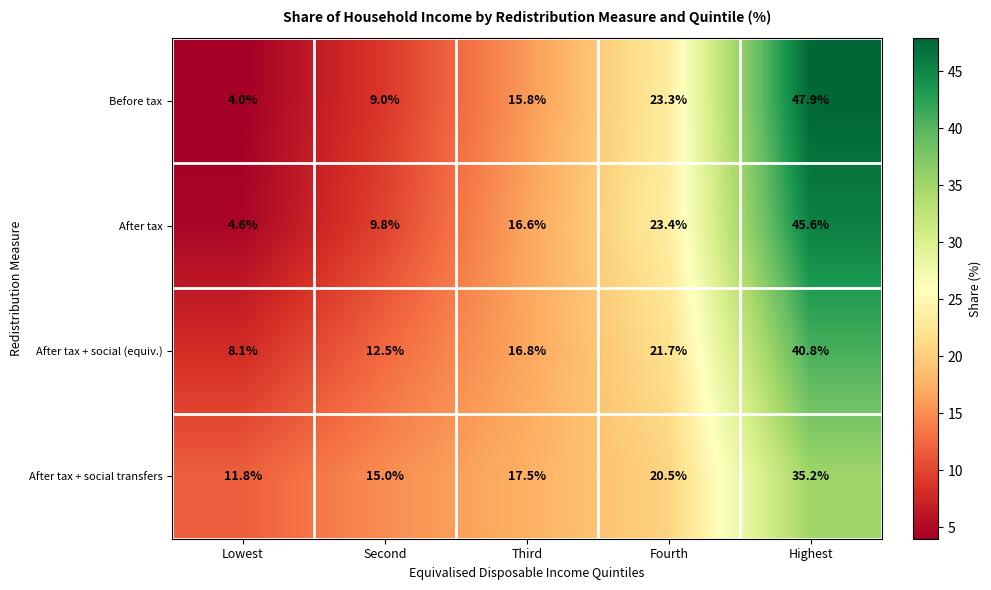

Which label corresponds to the smallest value in the chart?

Lowest